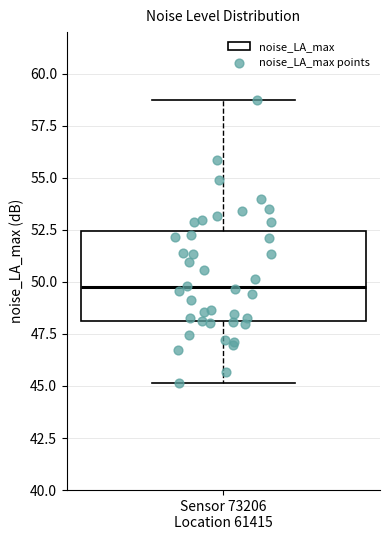

Where does the lower whisker of the box for Sensor 73206 Location 61415 end on the y-axis? The values are not printed on the chart, so give them approximately, as read against the axis.

45.0